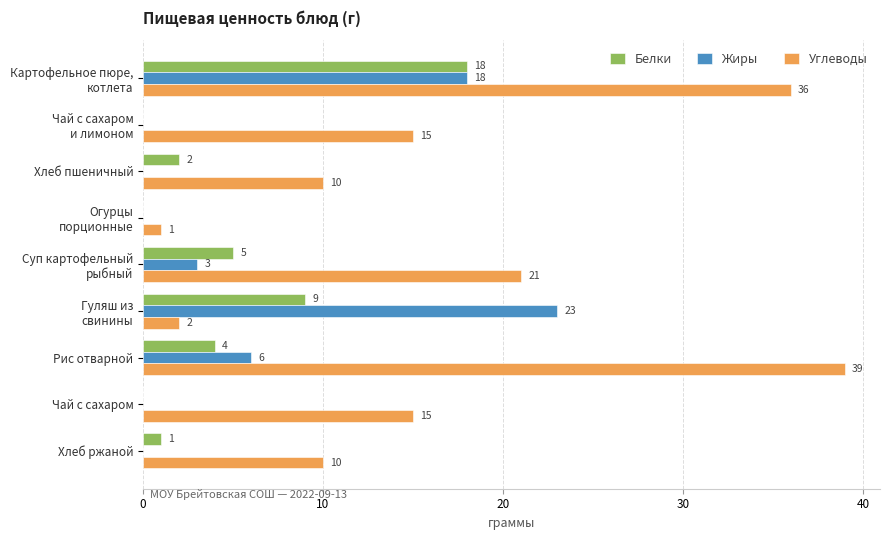

Is it true that Белки equals 10 at Чай с сахаром?

False